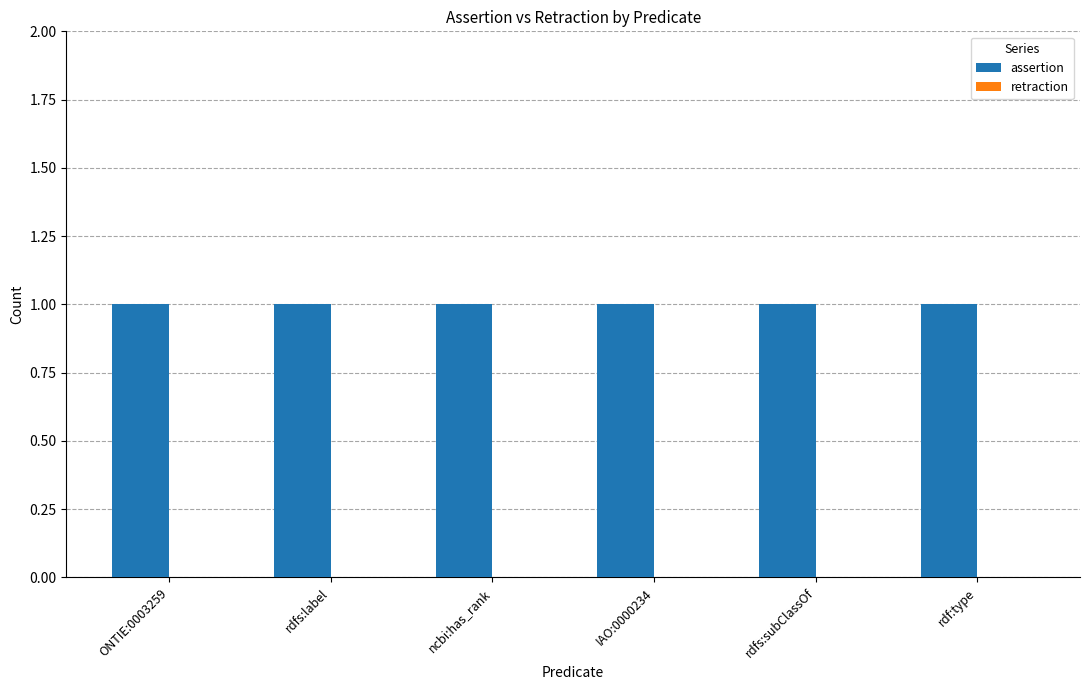

Reading right to left, list all the values displayed in this chart.

assertion: rdf:type=1	rdfs:subClassOf=1	IAO:0000234=1	ncbi:has_rank=1	rdfs:label=1	ONTIE:0003259=1
retraction: rdf:type=0	rdfs:subClassOf=0	IAO:0000234=0	ncbi:has_rank=0	rdfs:label=0	ONTIE:0003259=0